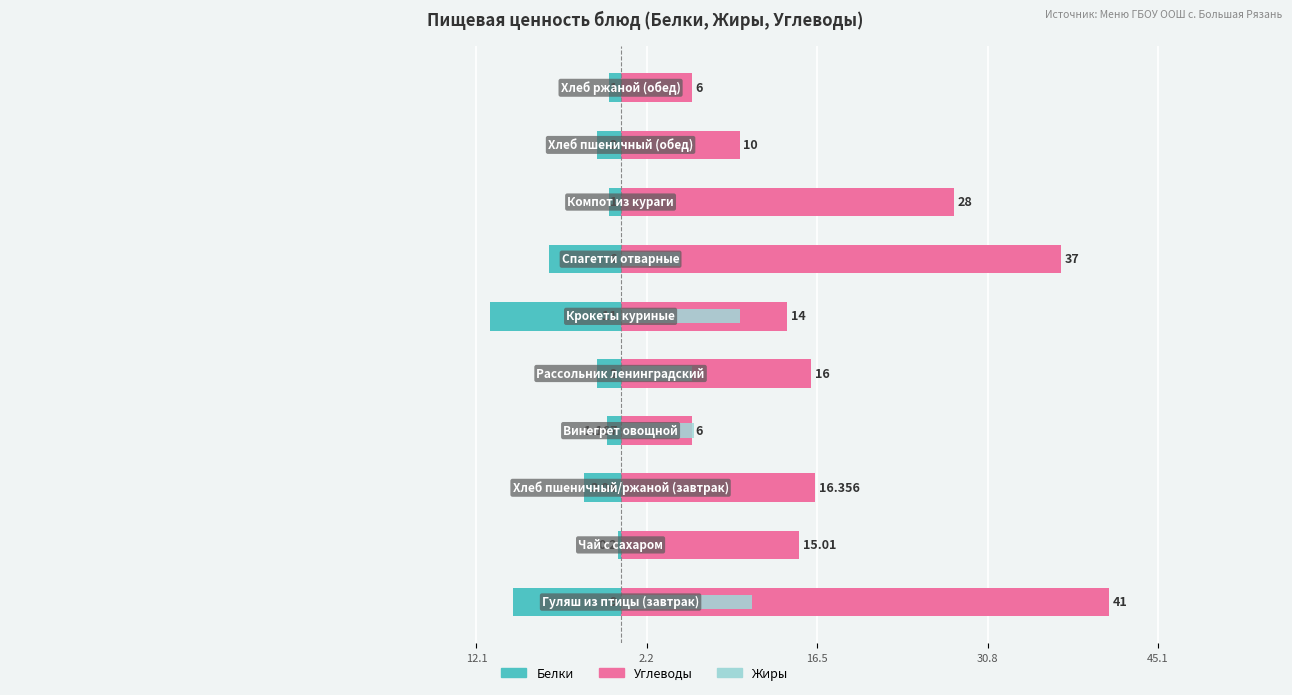

What are all the series names shown in the legend?

Белки, Углеводы, Жиры